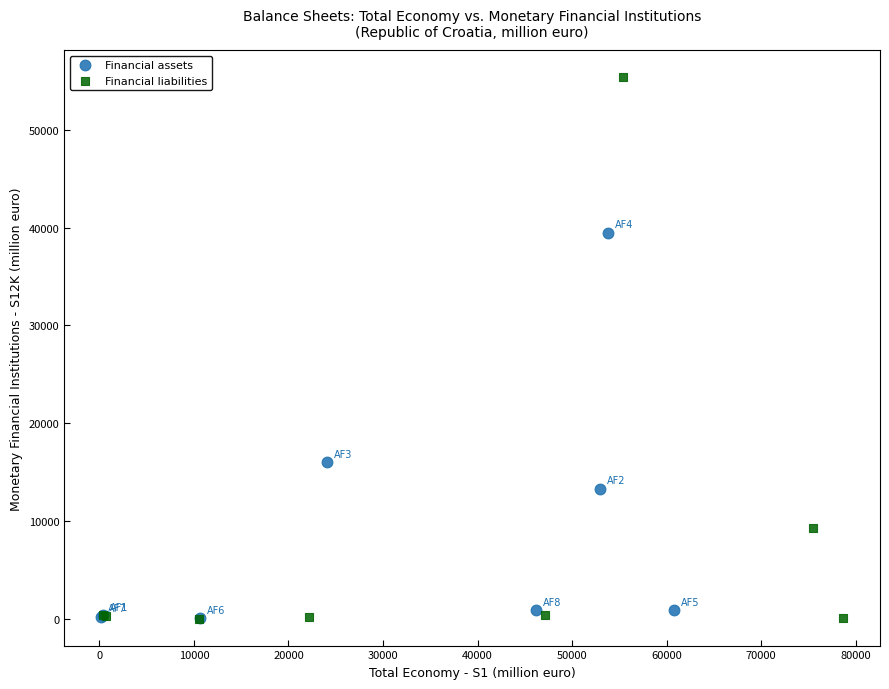

Which series has the widest spread of Y values?

Financial liabilities